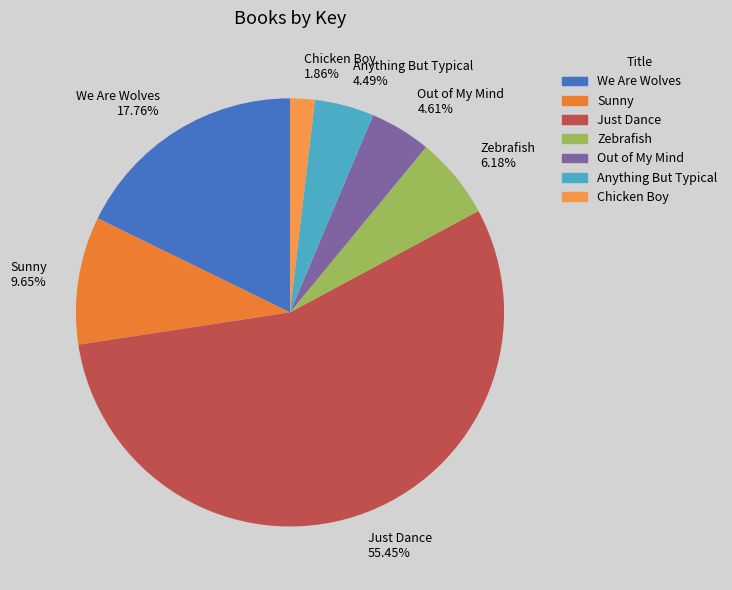

What is the ratio of the value at Zebrafish to the value at Chicken Boy?

3.3